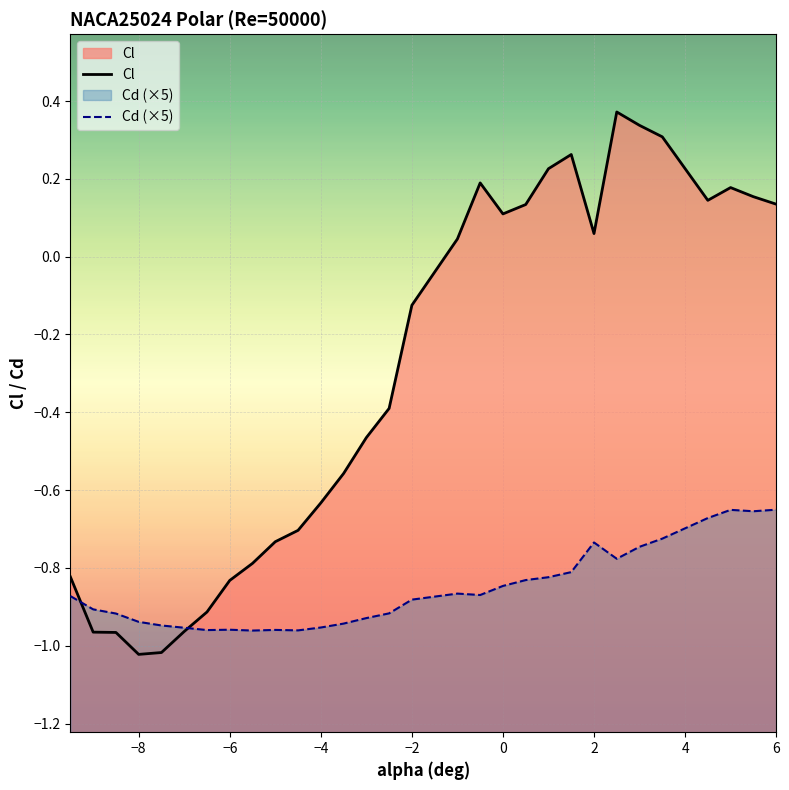

Which series has the largest range (max minus min)?

Cl